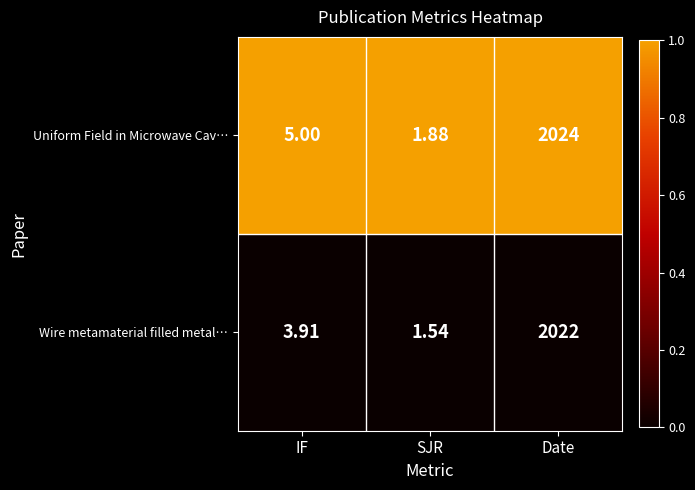

Where does the Wire metamaterial filled metal… series first go above 3?

IF